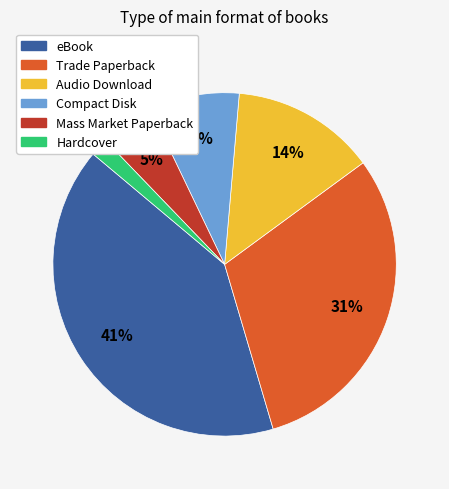

To the nearest percent, what is the average slice percentage?

17%